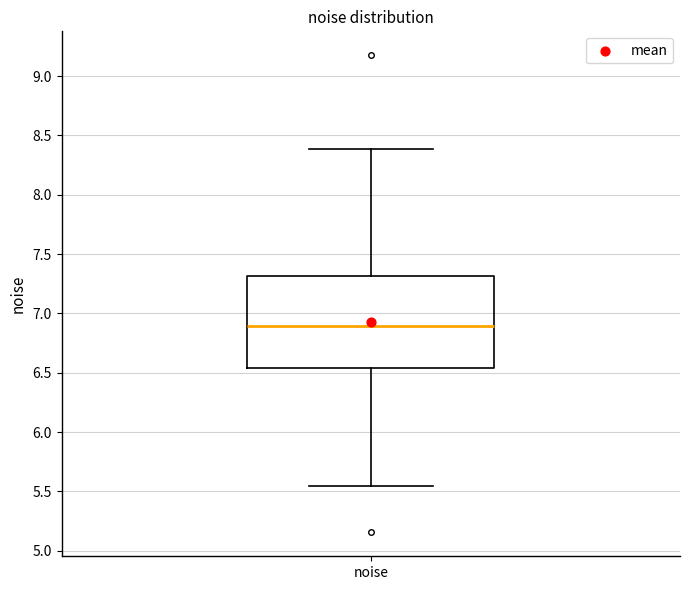

Where is the lower edge of the box for noise on the y-axis? The values are not printed on the chart, so give them approximately, as read against the axis.

6.55